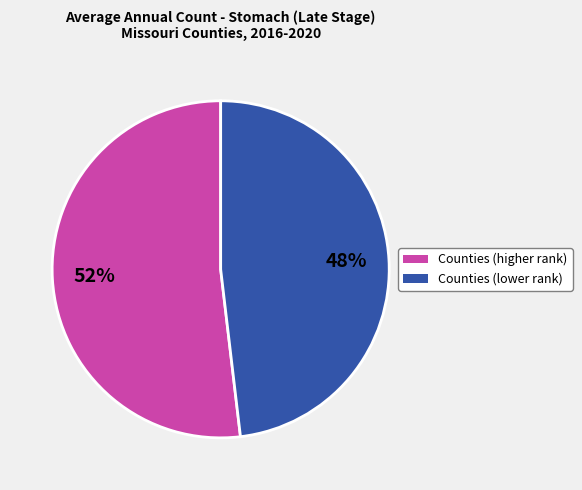

To the nearest percent, what is the average slice percentage?

50%